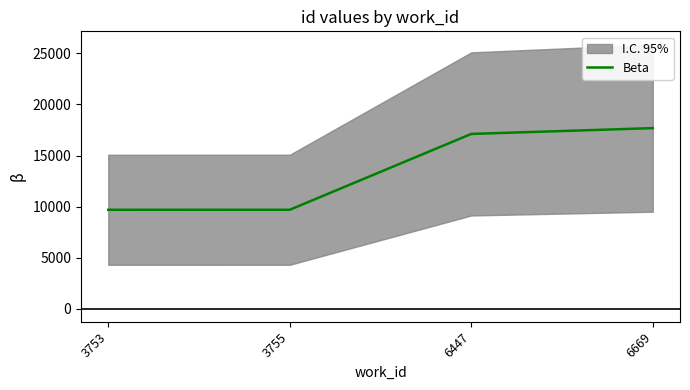

List the labels in order of value, smallest first.

3753, 3755, 6447, 6669